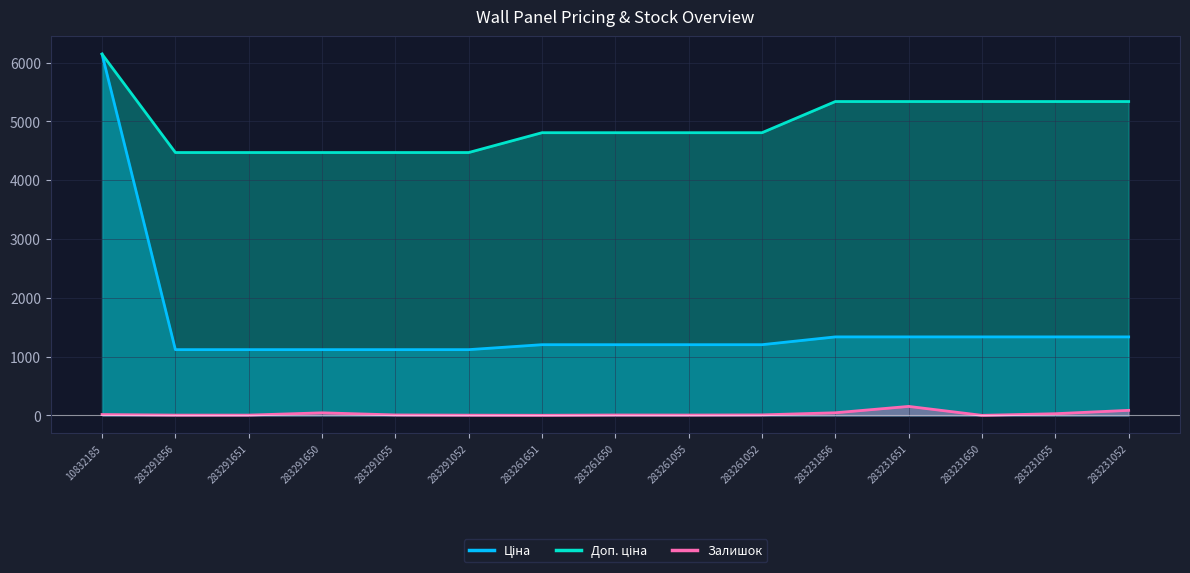

What is the value of the Залишок point at the 7th from the left?

1.0